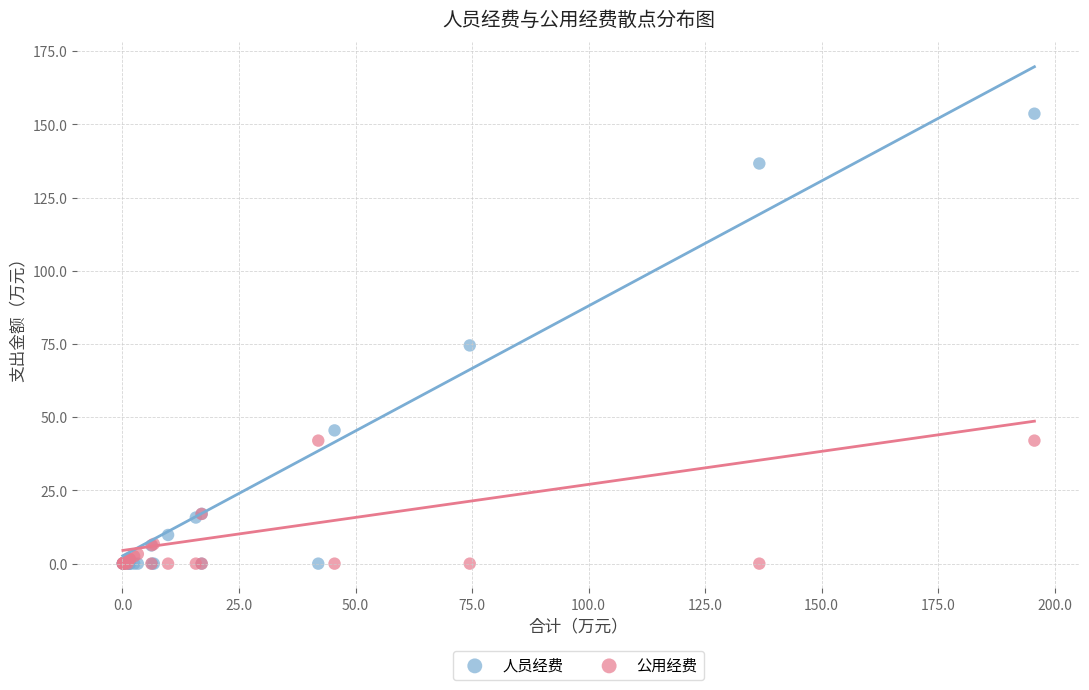

Which series has the largest Y range (max minus min)?

人员经费